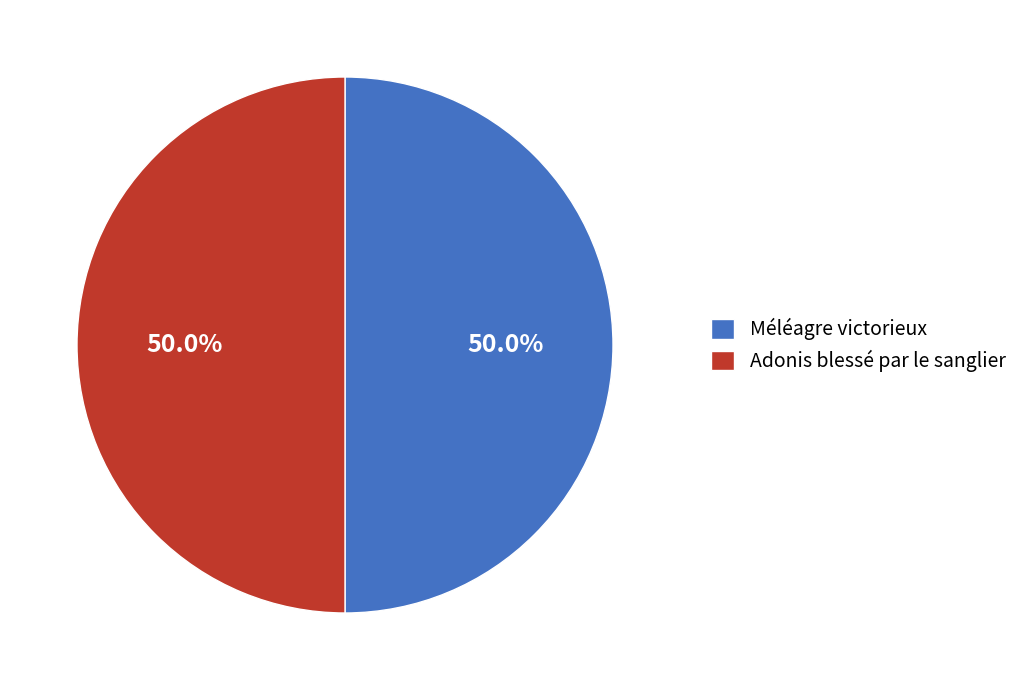

How much of the chart is everything except Adonis blessé par le sanglier?

50.0%